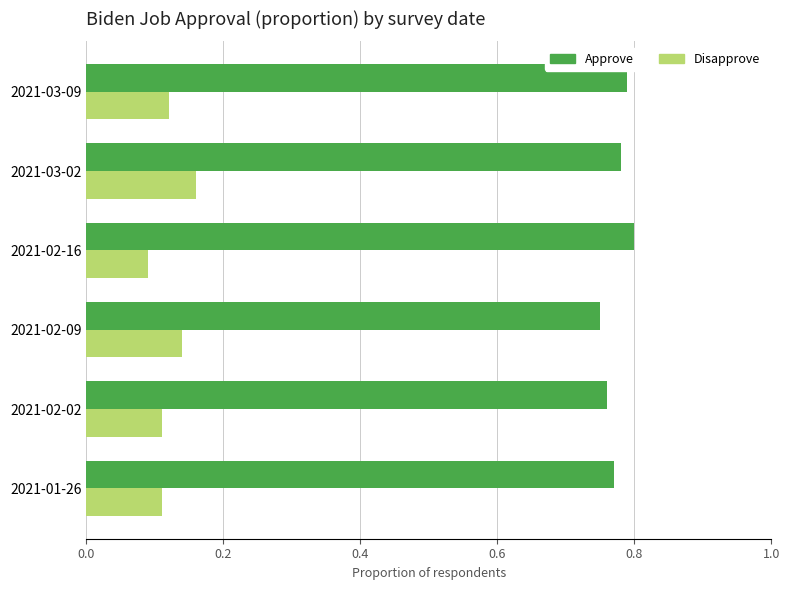

Which series has the largest total across all categories?

Approve